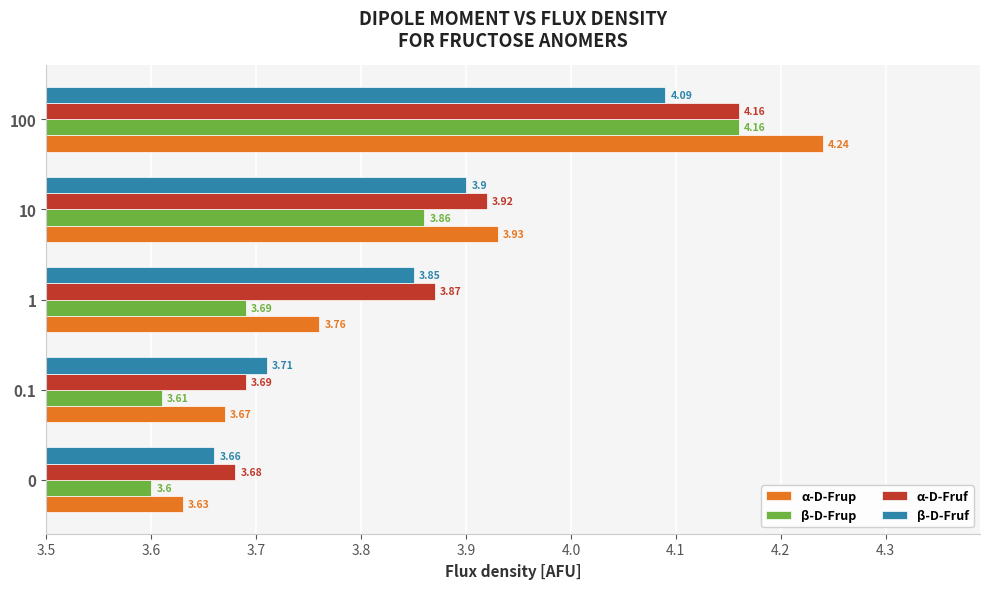

Rank the categories by β-D-Frup value from highest to lowest.

100, 10, 1, 0.1, 0